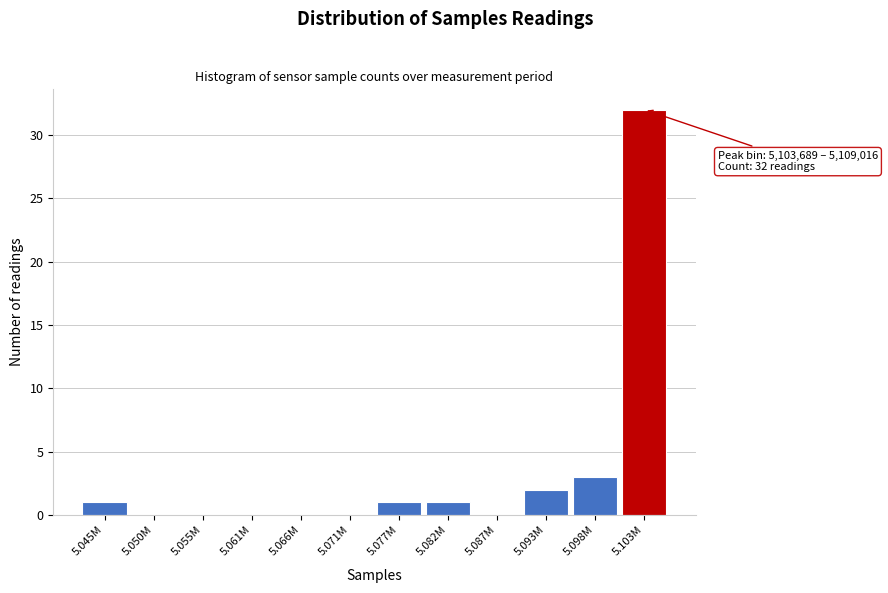

Reading left to right, what are all the values shown in this chart?

5.045M=1	5.050M=0	5.055M=0	5.061M=0	5.066M=0	5.071M=0	5.077M=1	5.082M=1	5.087M=0	5.093M=2	5.098M=3	5.103M=32